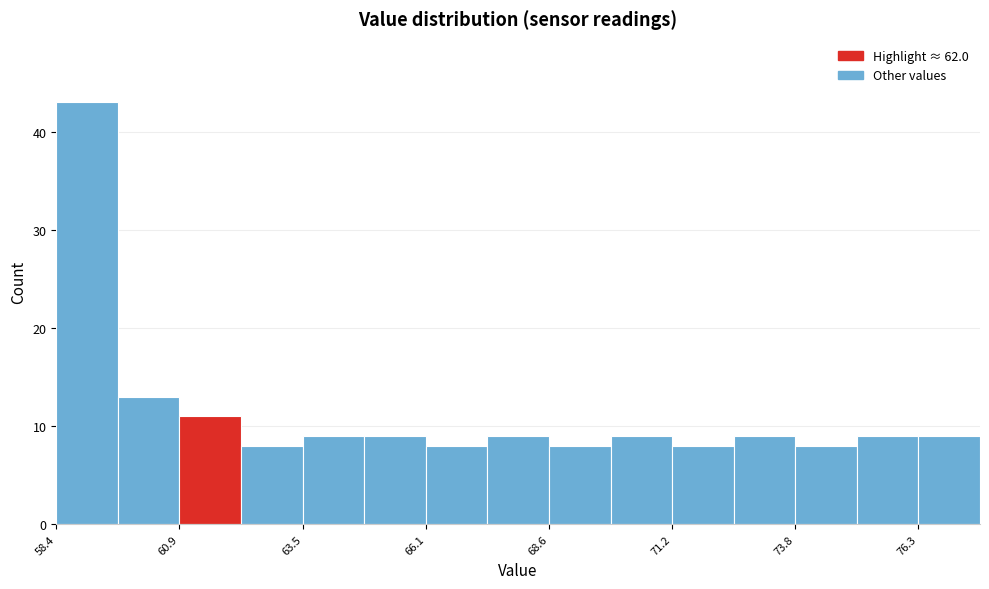

Read against the x-axis, roughly where is the centre of the tallest bar?

59.0